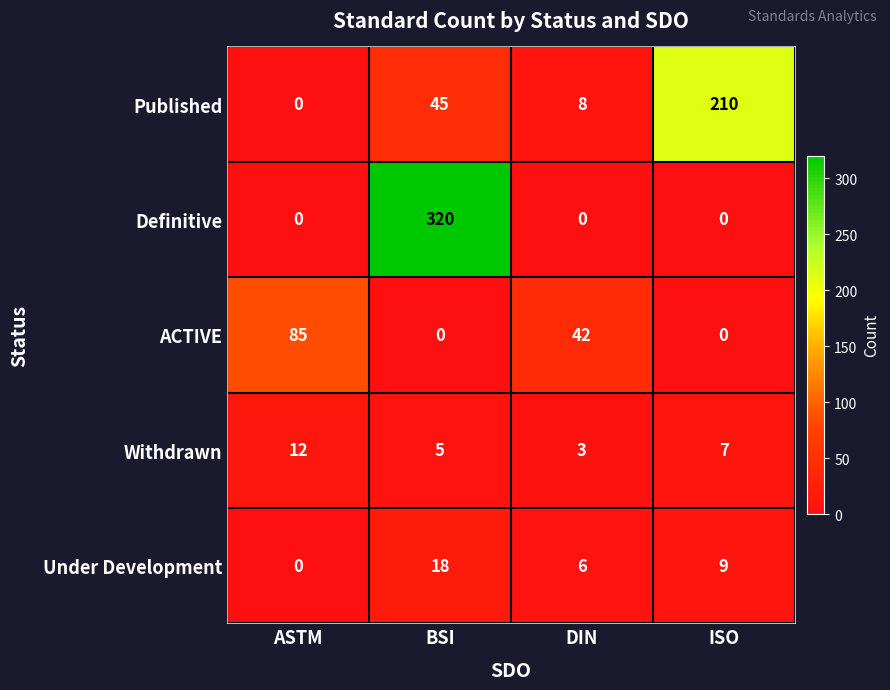

What is the maximum value shown in the chart?

320